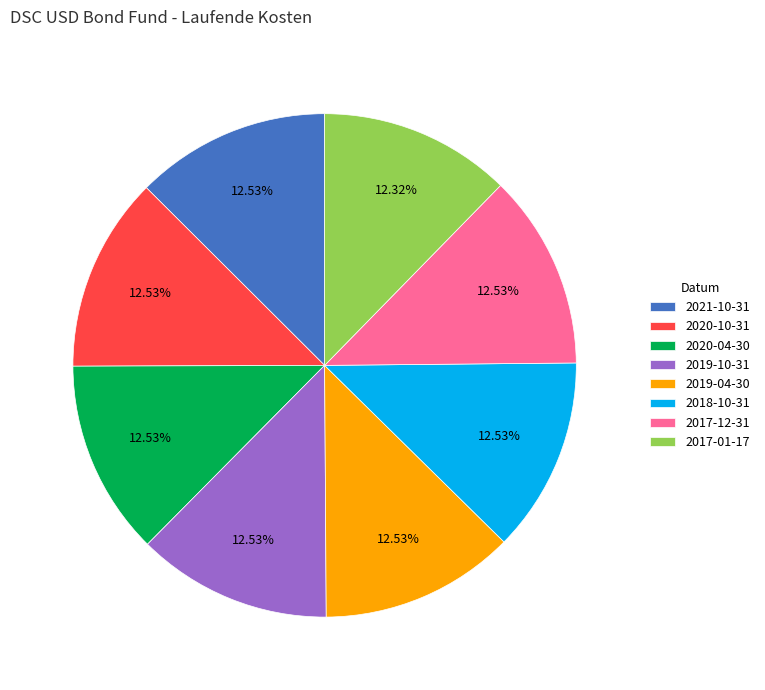

To the nearest percent, what is the average slice percentage?

12%